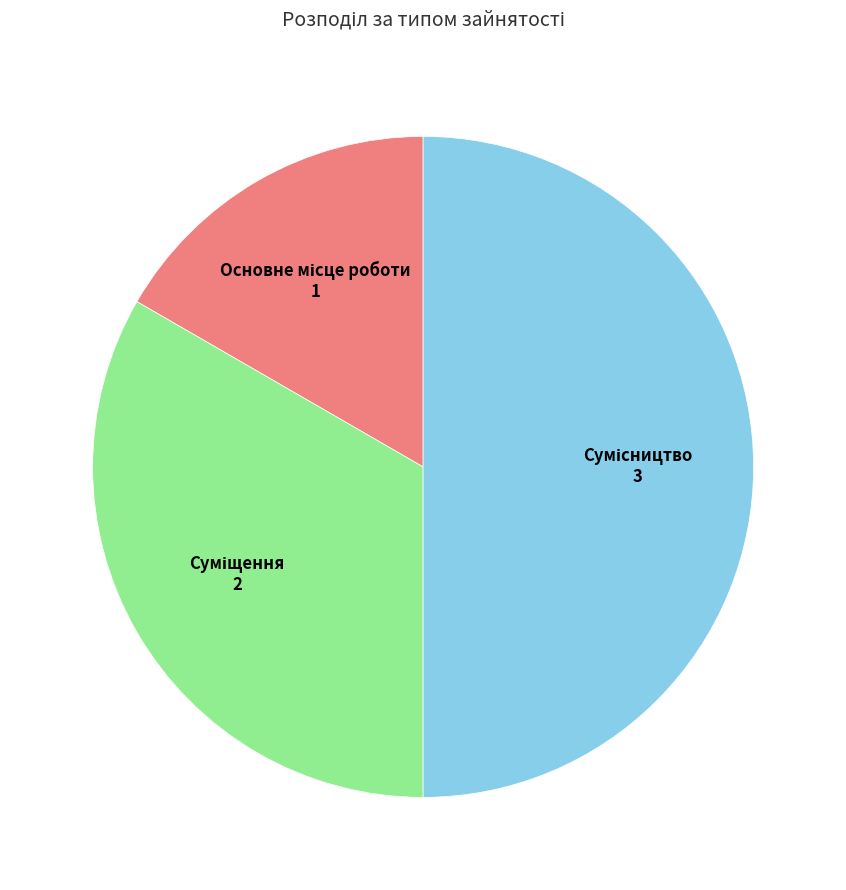

How many slices are in this pie chart?

3